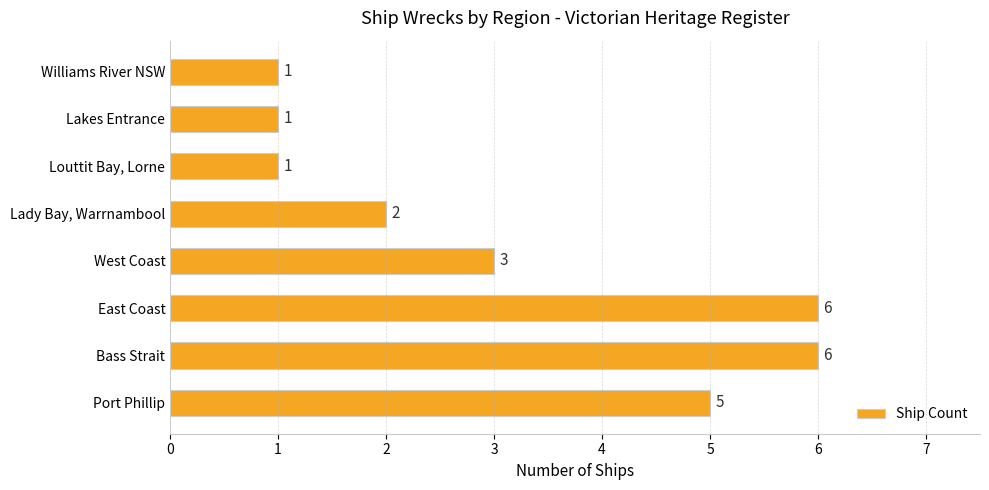

Approximately how many times larger is the value at Louttit Bay, Lorne compared to West Coast?

0.3